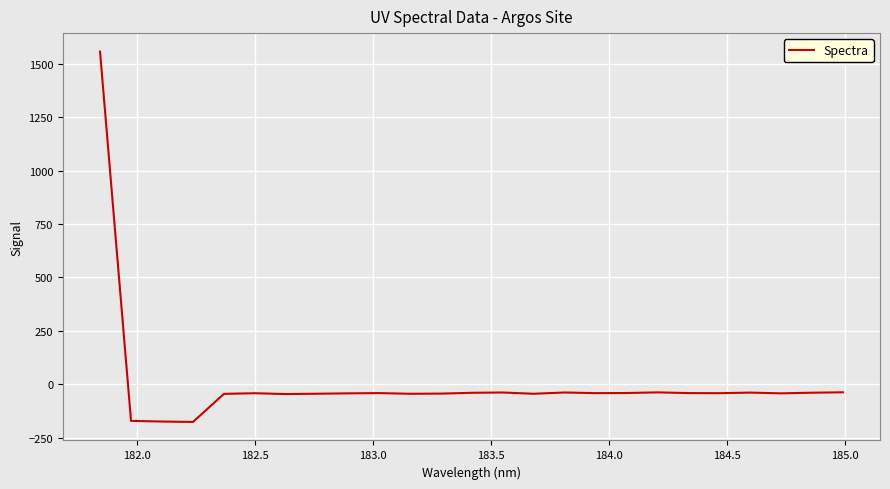

What is the maximum value shown in the chart?

1556.9